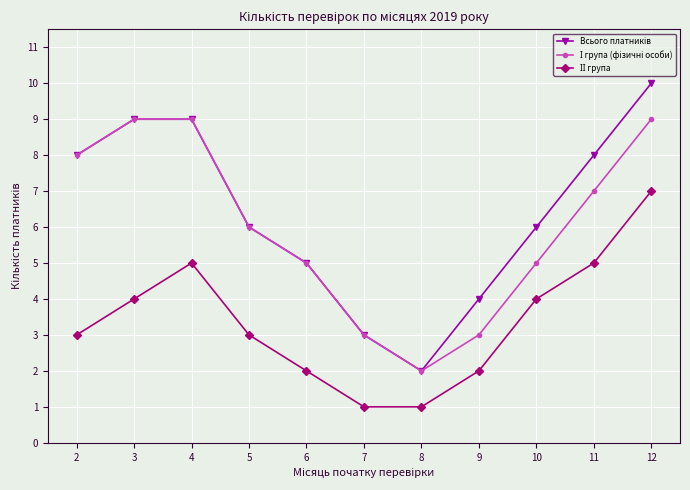

Which category has the highest value across all series?

12